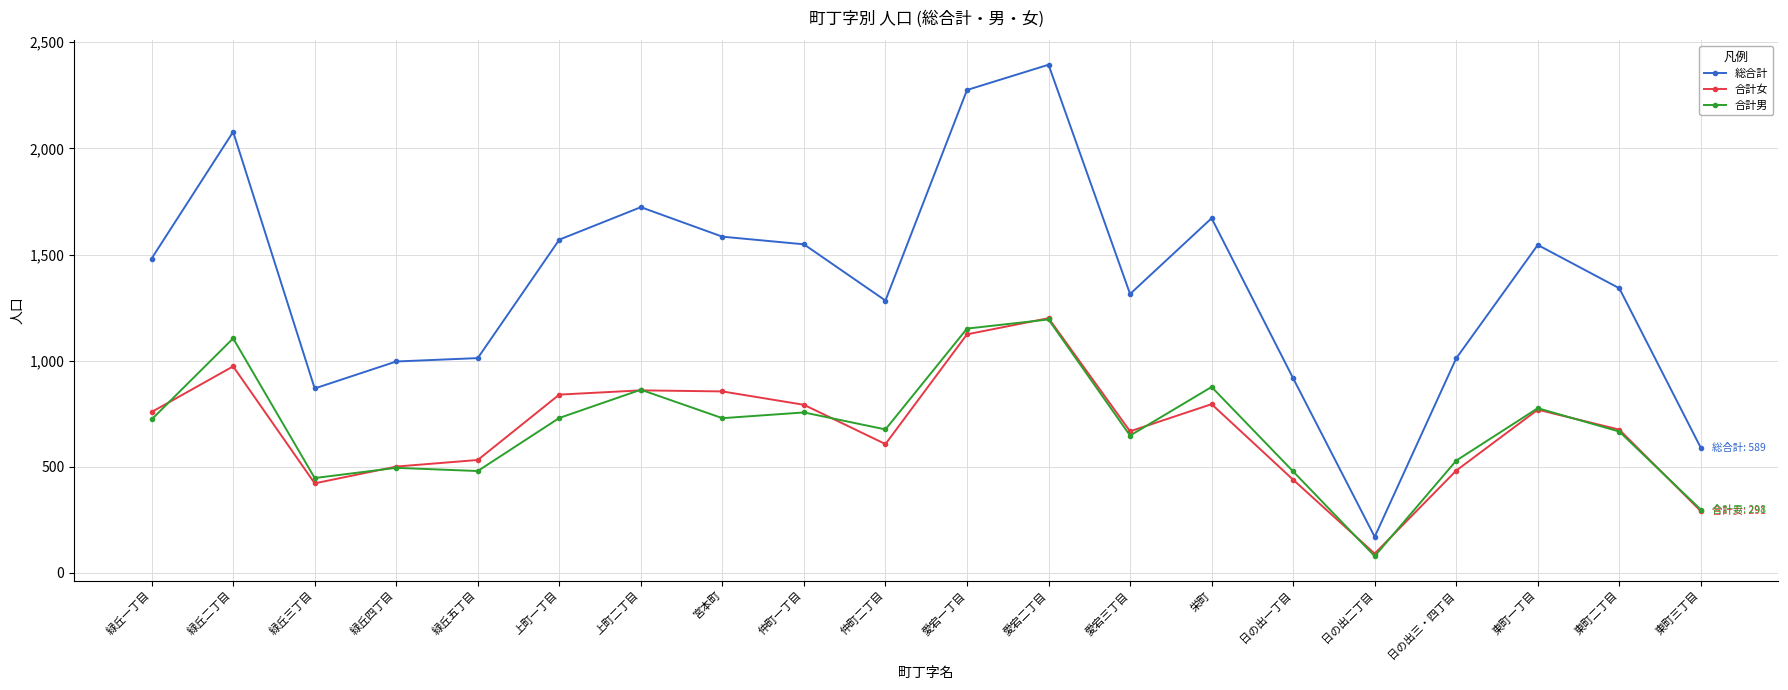

Count the number of data series in this chart.

3